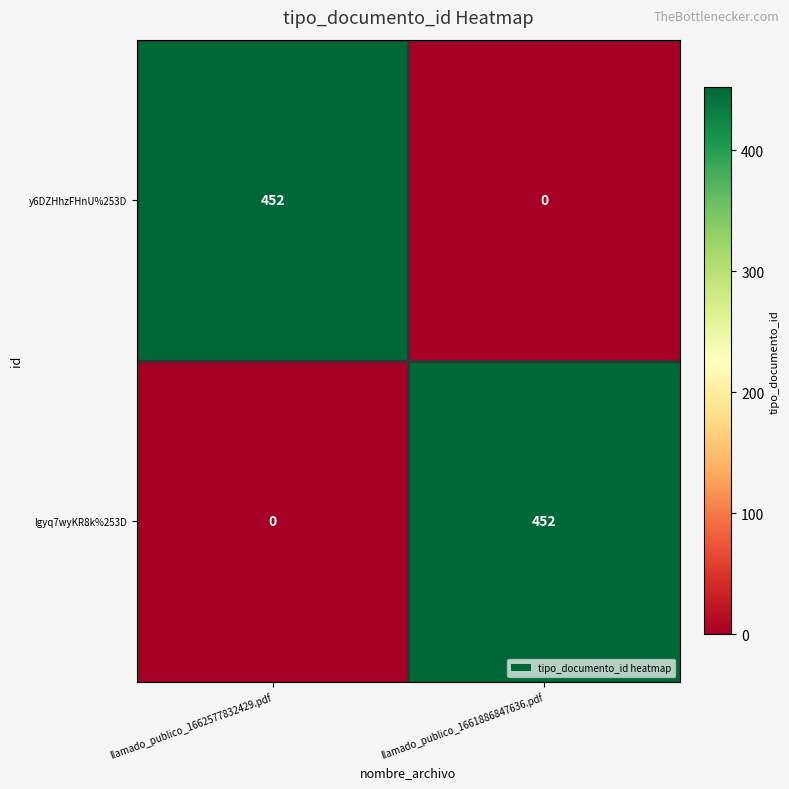

What is the difference between the highest and lowest values at llamado_publico_1661886847636.pdf?

452